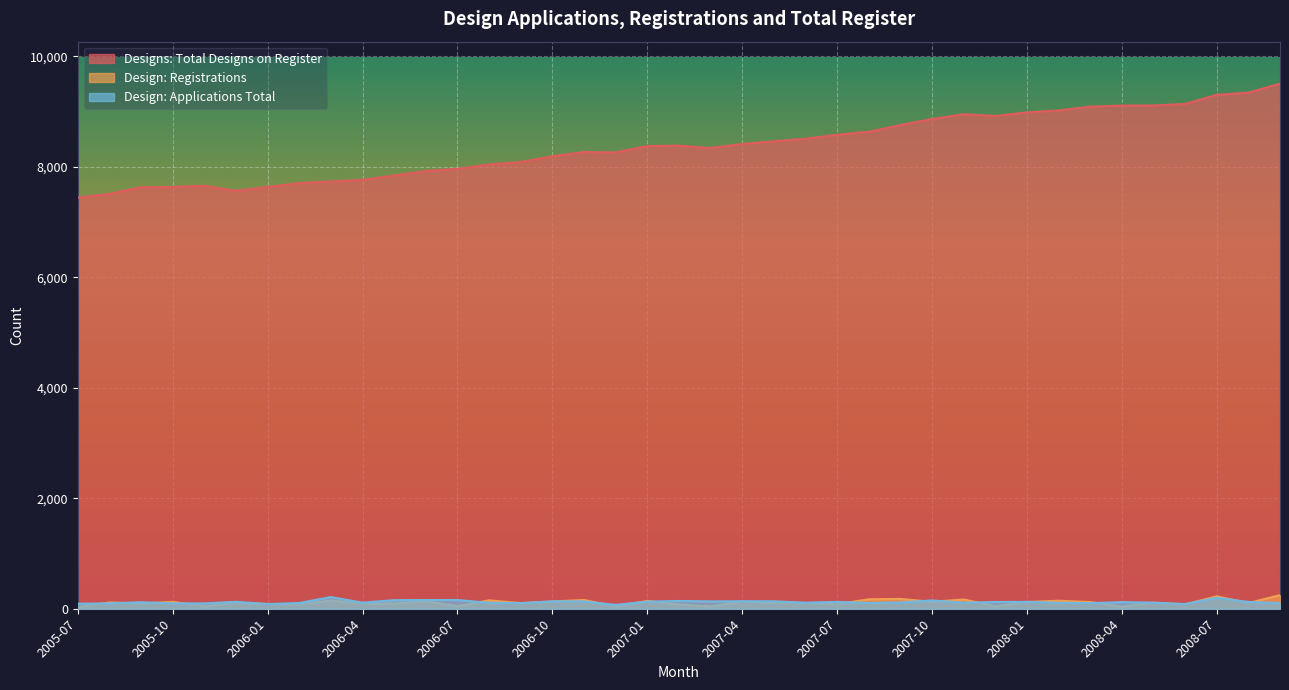

What is the difference between the maximum and minimum values in the Design: Registrations series?

223